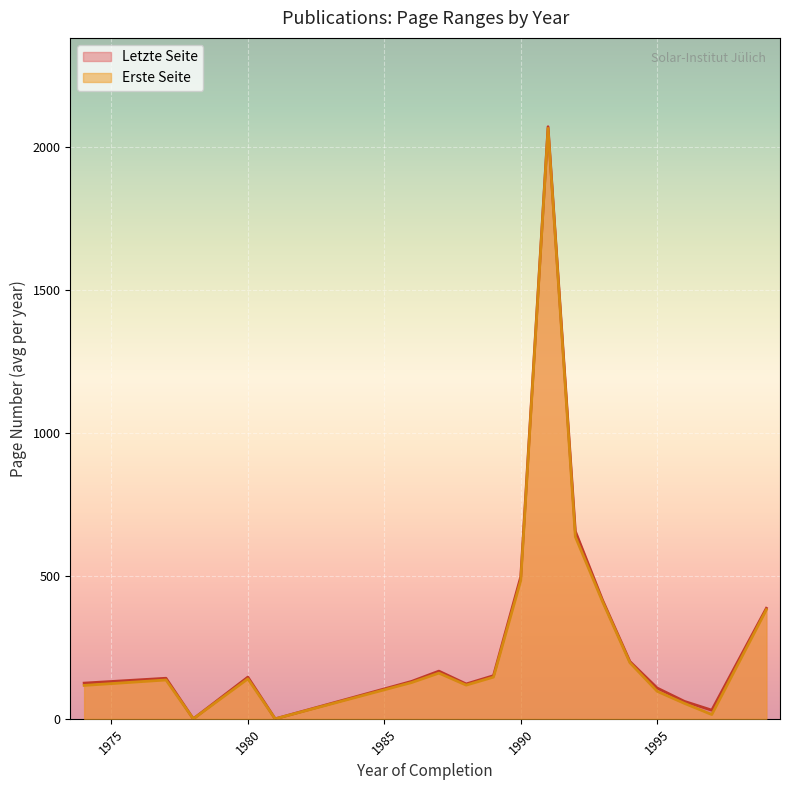

What position from the left is 20?

21